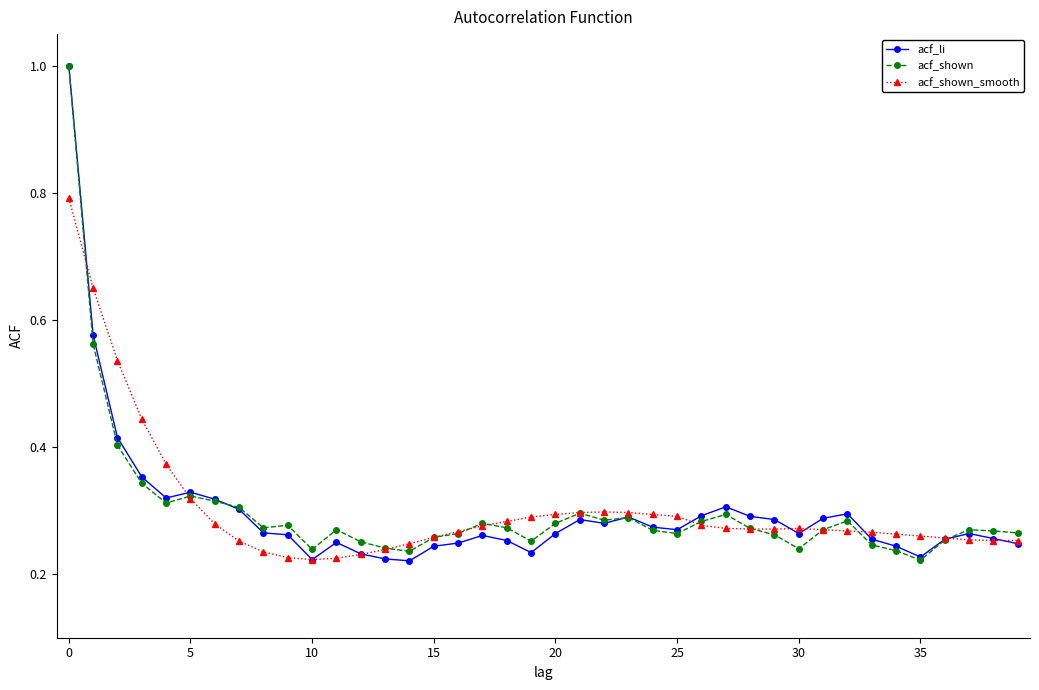

At how many categories does at least one series exceed 0?

40